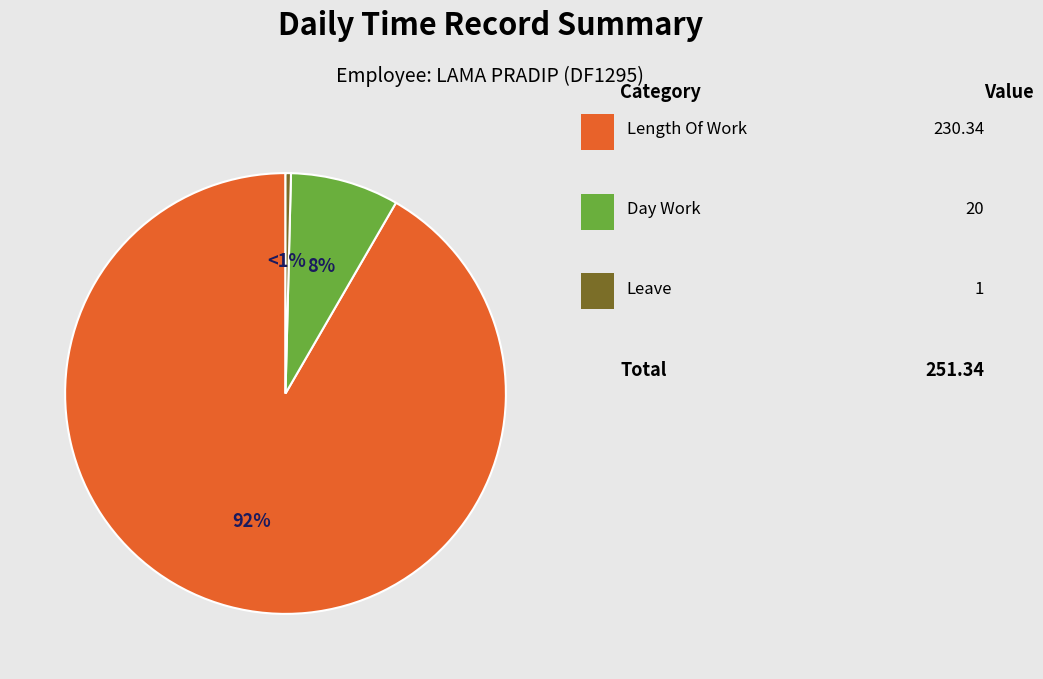

To the nearest percent, what is the difference between the Absenses and Day Work slice percentages?

8%